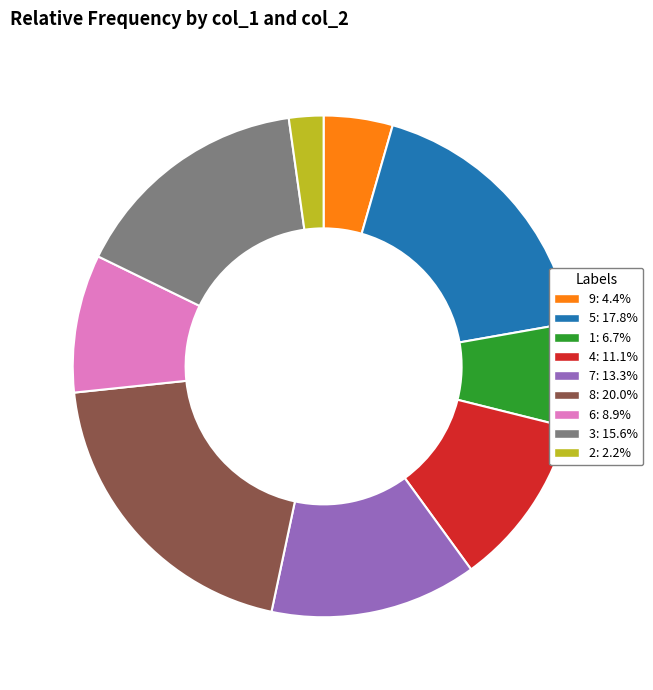

Approximately how many times larger is the value at 7: 13.3% compared to 3: 15.6%?

0.9